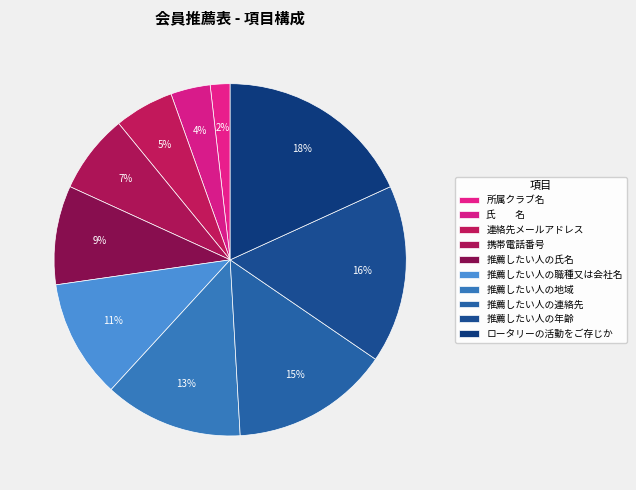

To the nearest percent, what portion does 推薦したい人の氏名 represent?

9%